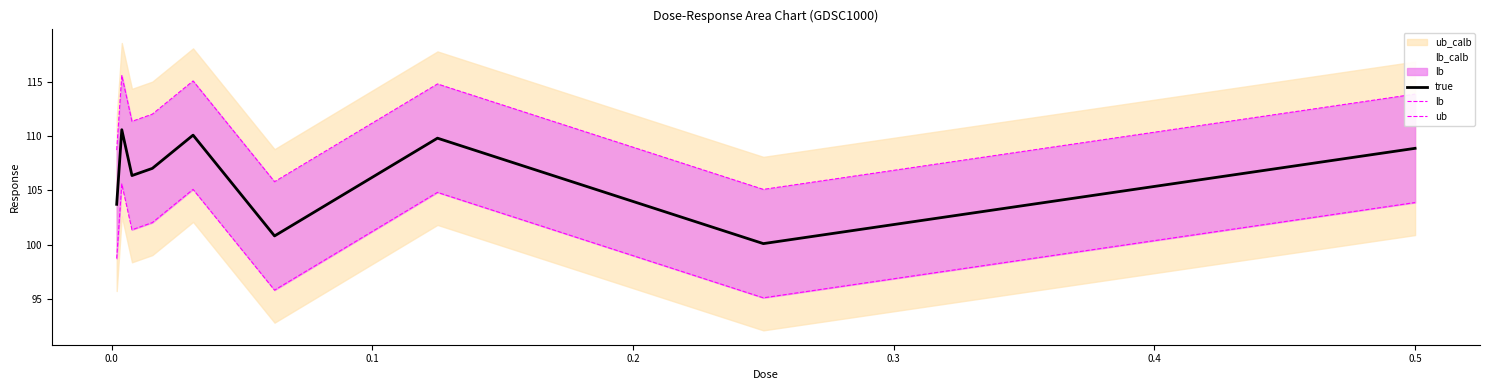

What is the lowest value of the true series?

100.1